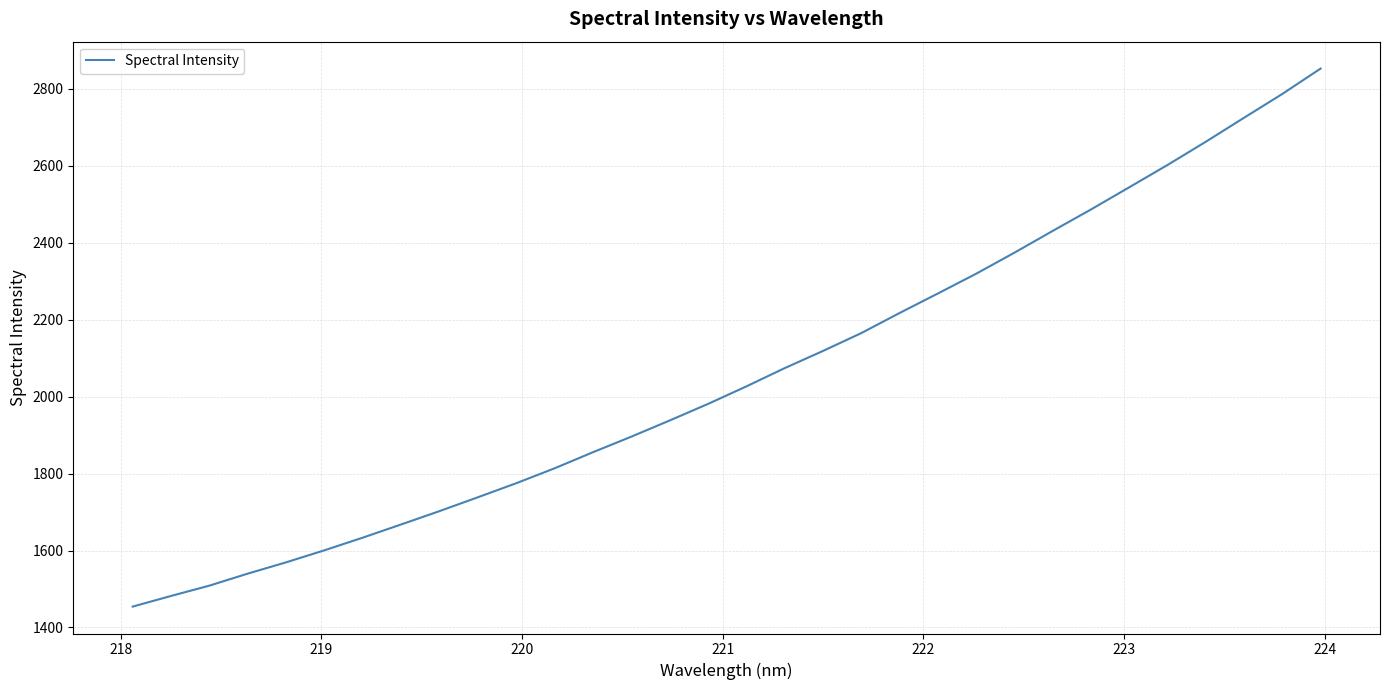

True or false: the data has more than 2 interior local peaks.

False